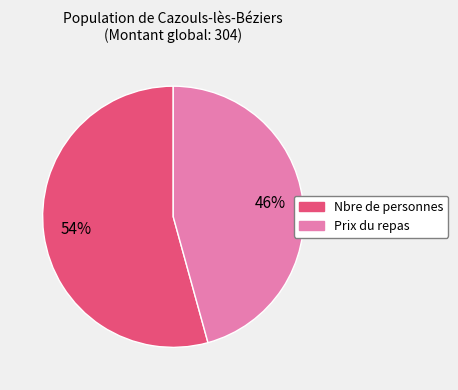

Is it true that Prix du repas is 46% of the pie?

True